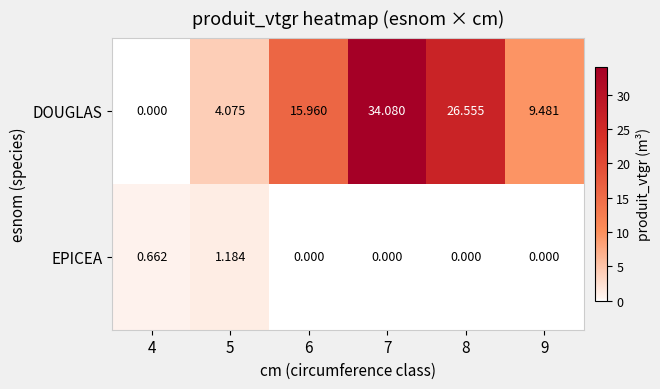

Is the value of DOUGLAS at 9 greater than the value of EPICEA at 7?

Yes